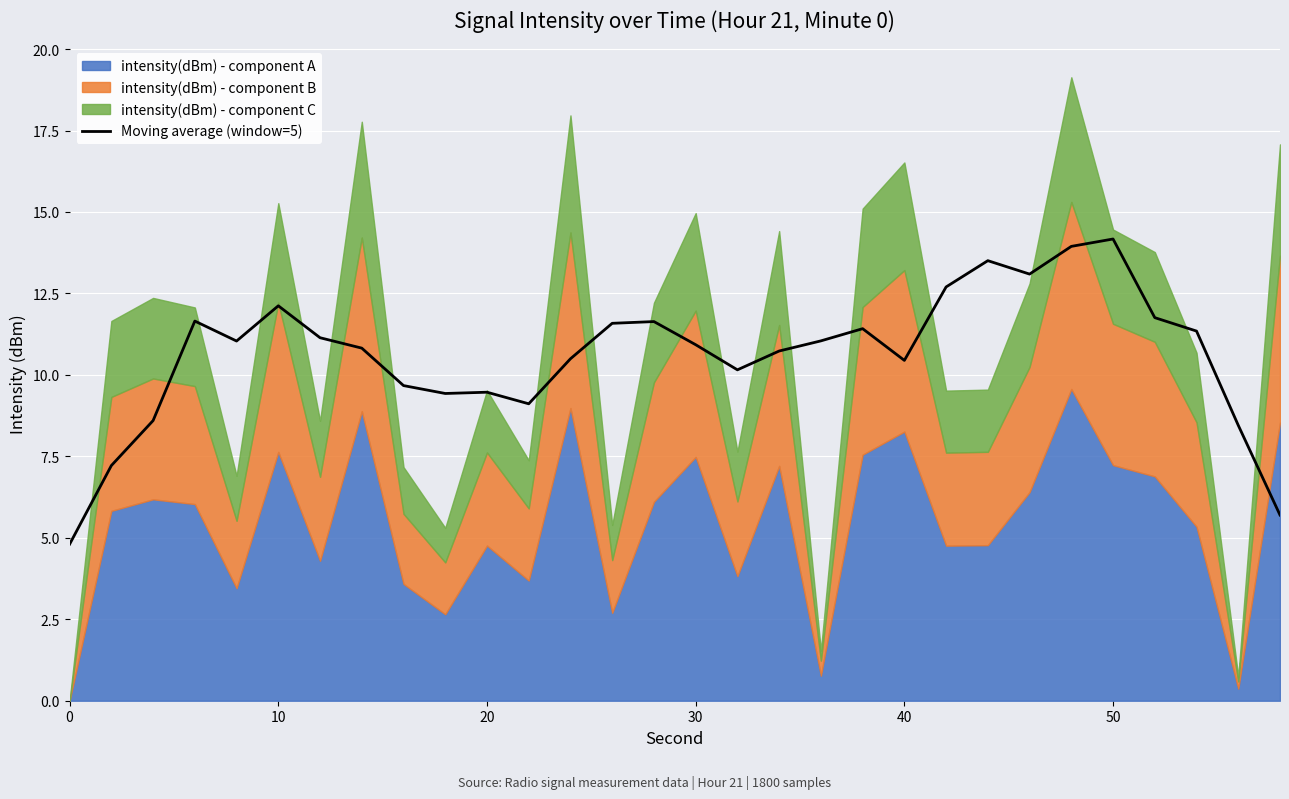

How many points are higher than both their immediate neighbors (excluding endpoints)?

7